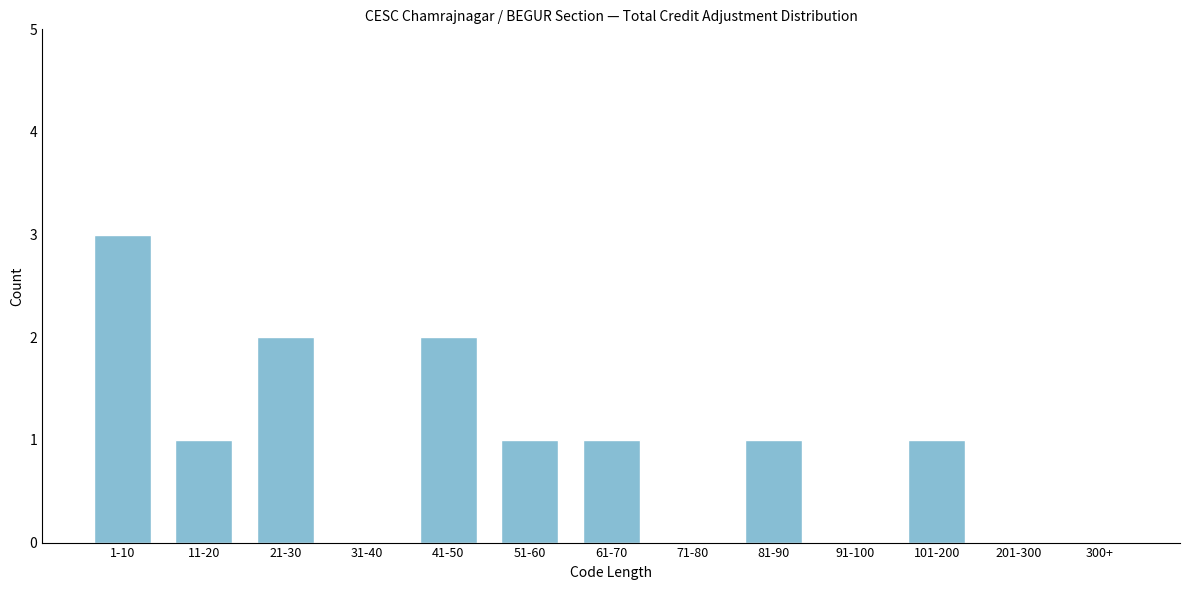

Reading left to right, transcribe all the data shown in this chart.

1-10=3	11-20=1	21-30=2	31-40=0	41-50=2	51-60=1	61-70=1	71-80=0	81-90=1	91-100=0	101-200=1	201-300=0	300+=0